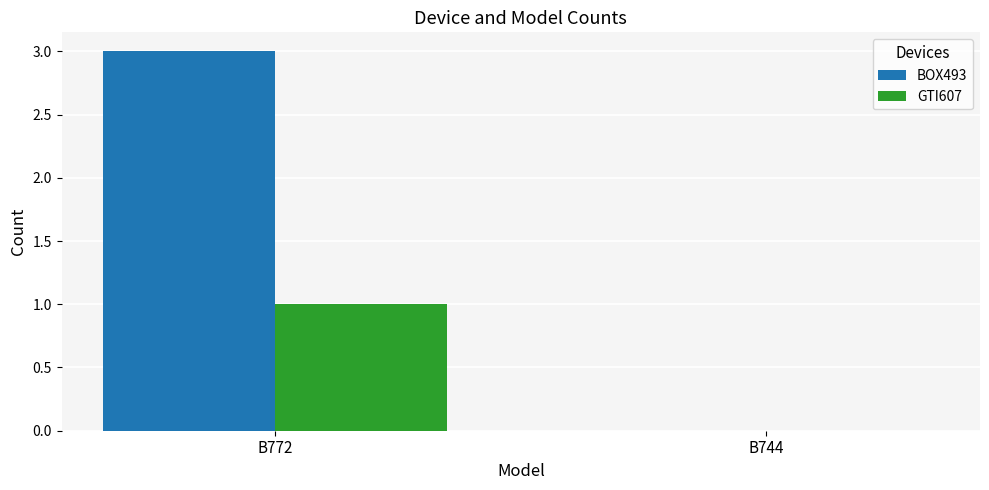

Reading right to left, list all the values displayed in this chart.

BOX493: B744=0	B772=3
GTI607: B744=0	B772=1